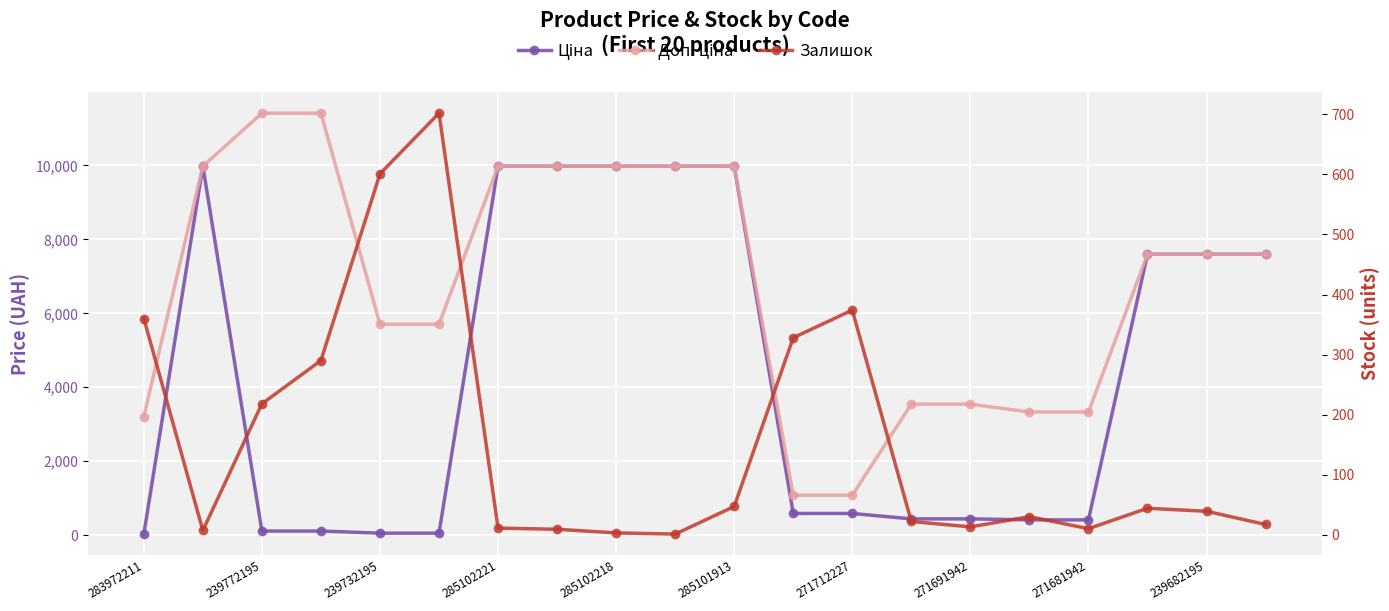

How many interior local peaks does the Залишок series have?

4